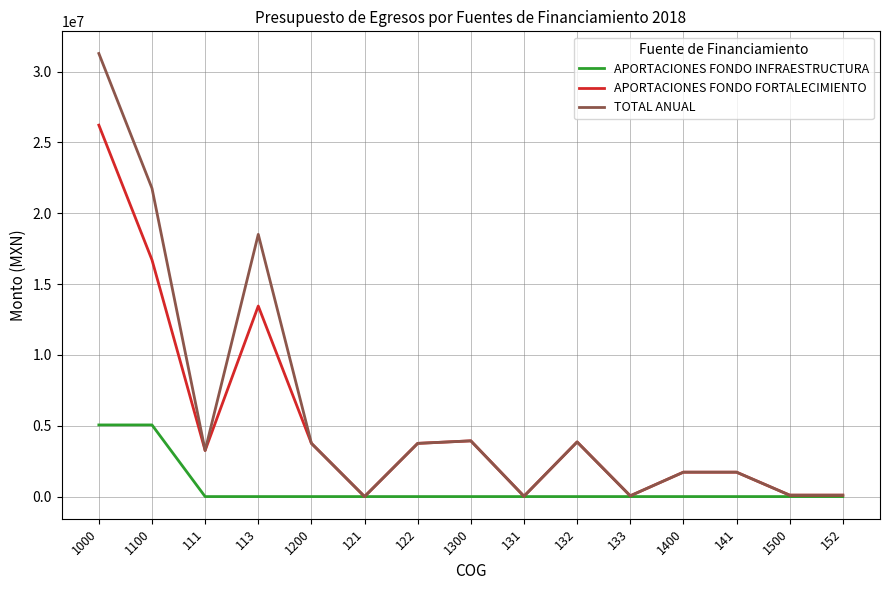

What is the difference between the TOTAL ANUAL values at 1500 and 132?

3757343.0